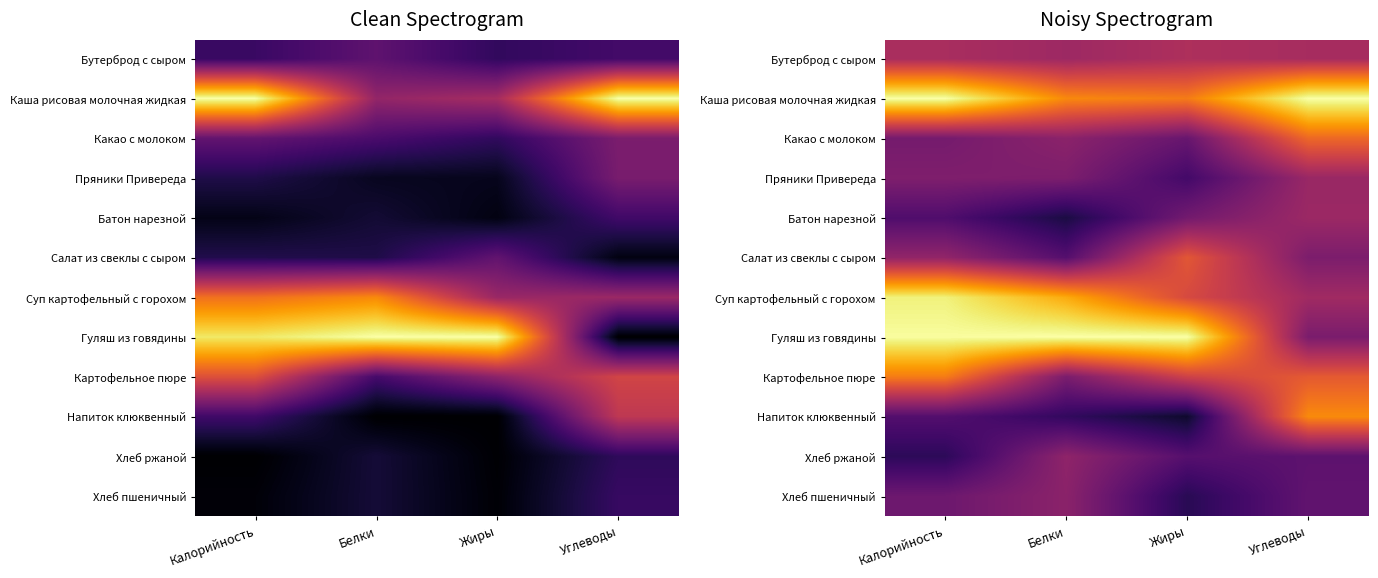

Rank the series by their maximum value, from highest to lowest.

Каша рисовая молочная жидкая, Гуляш из говядины, Суп картофельный с горохом, Напиток клюквенный, Картофельное пюре, Какао с молоком, Салат из свеклы с сыром, Бутерброд с сыром, Батон нарезной, Пряники Привереда, Хлеб ржаной, Хлеб пшеничный